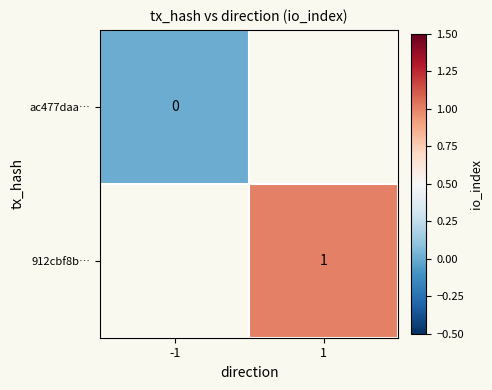

How many distinct data groups are displayed?

2